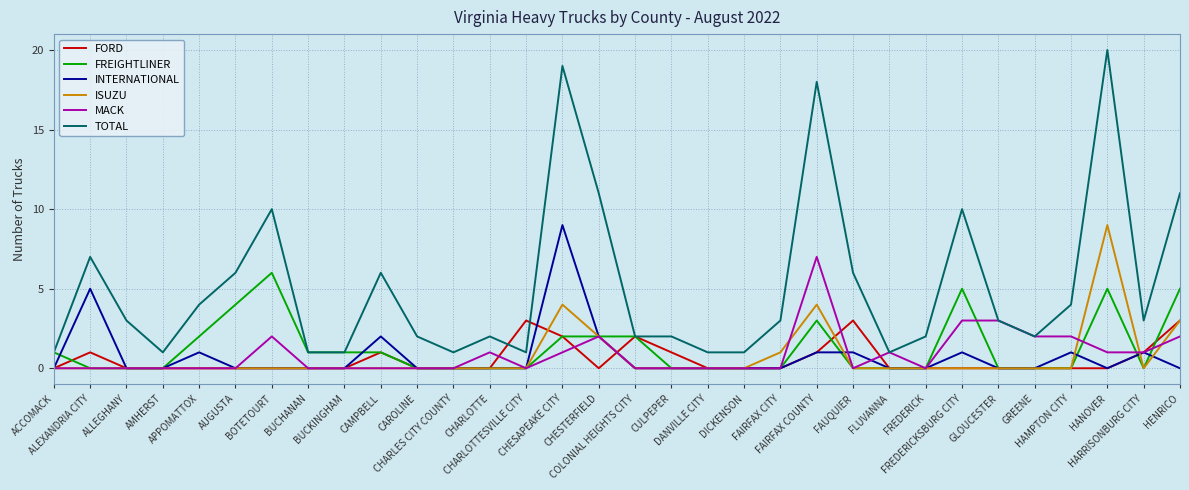

Between CHESTERFIELD and FREDERICK, which series saw the biggest shift?

TOTAL